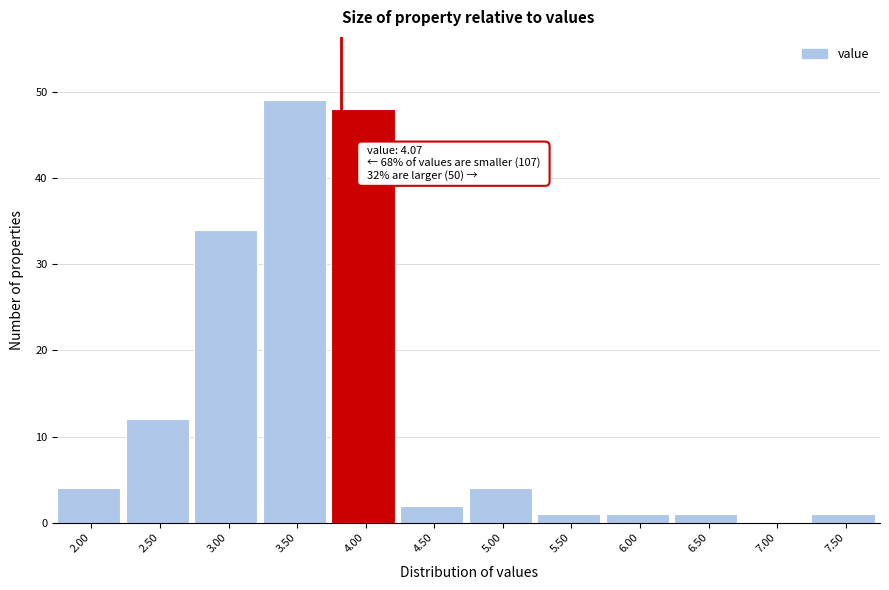

The chart shows a value of 6 at 5.00. True or false?

False